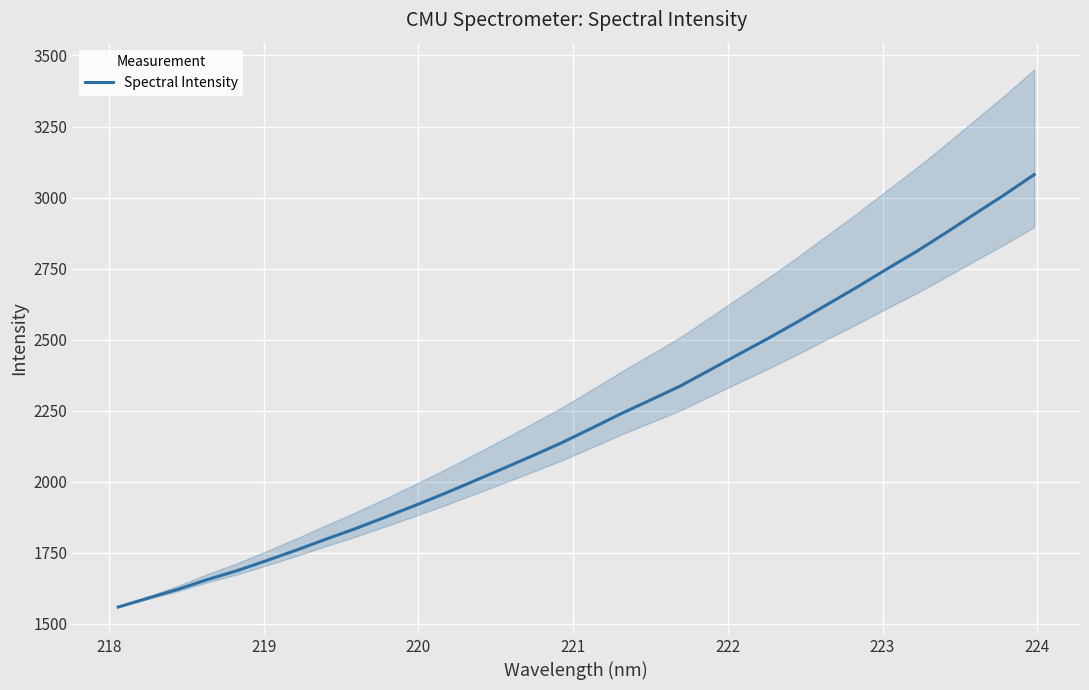

What is the maximum value for Spectral Intensity?

3080.8